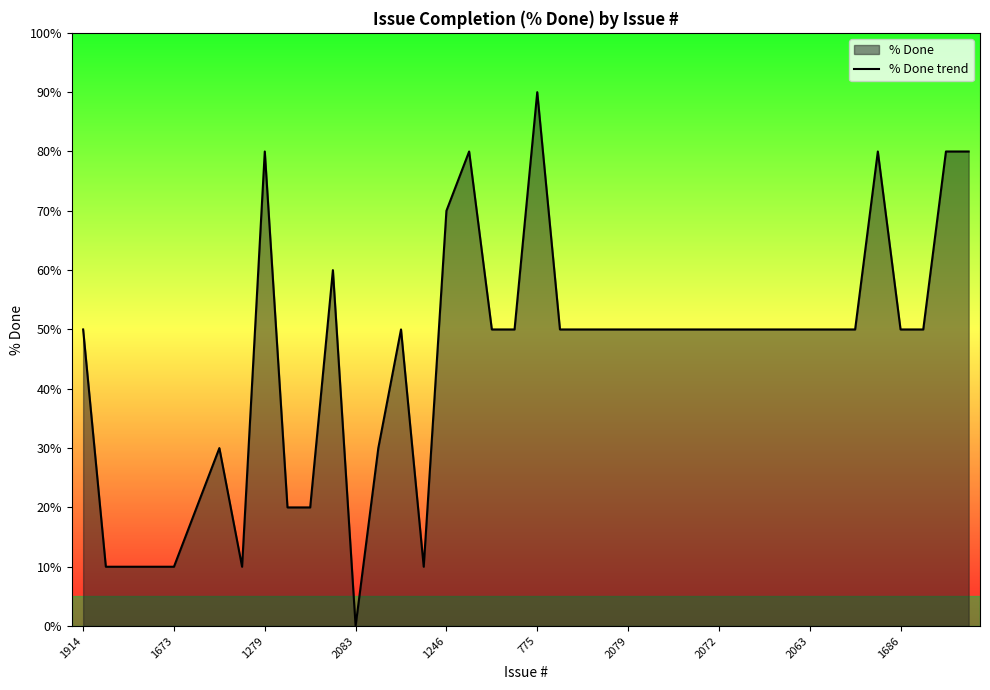

Which has a higher value, 2072 or 2083?

2072